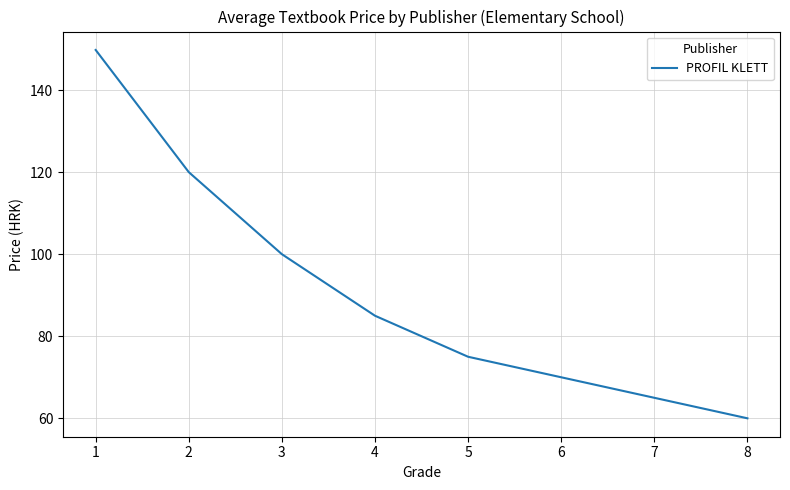

How many values are below 85?

4